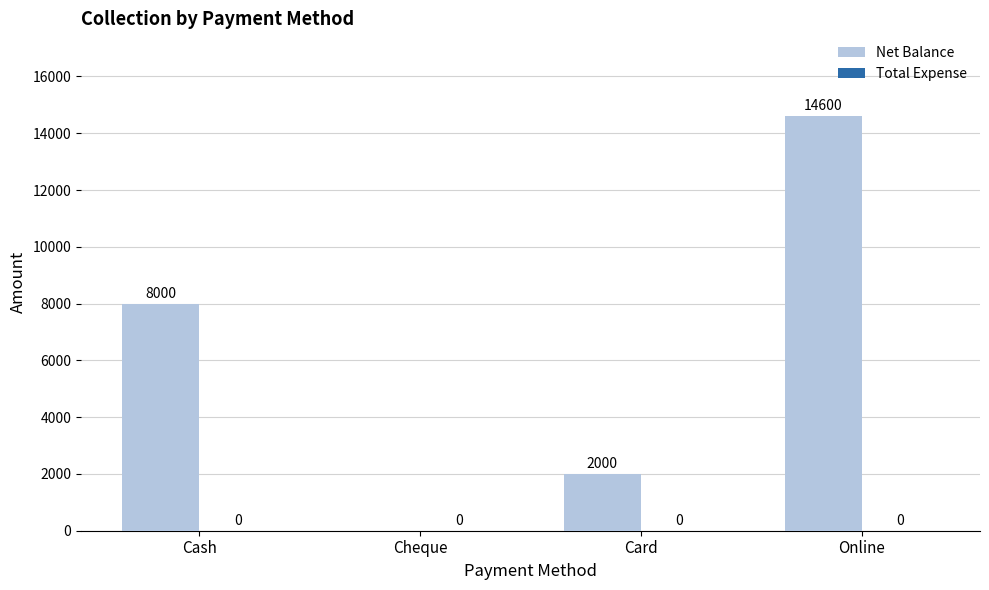

Is it true that the value at Cash is 14103?

False